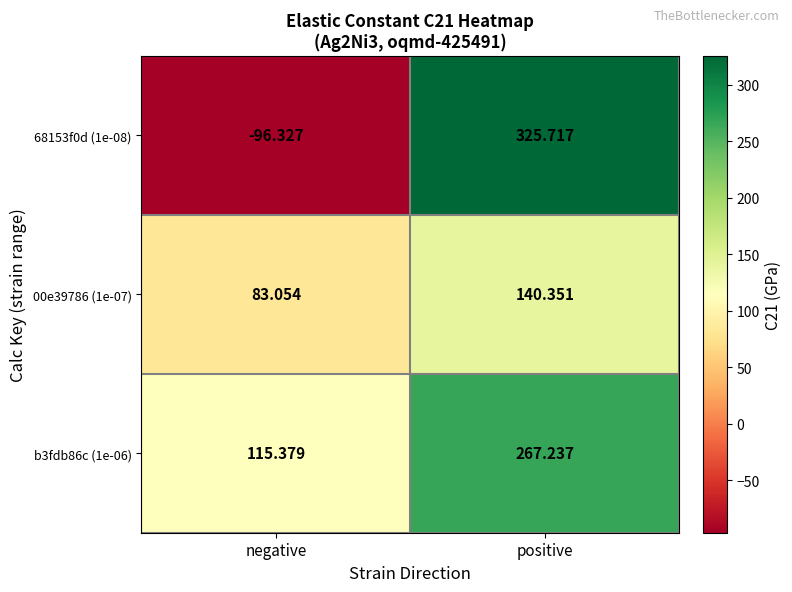

At which label is b3fdb86c (1e-06) closest to 191?

negative